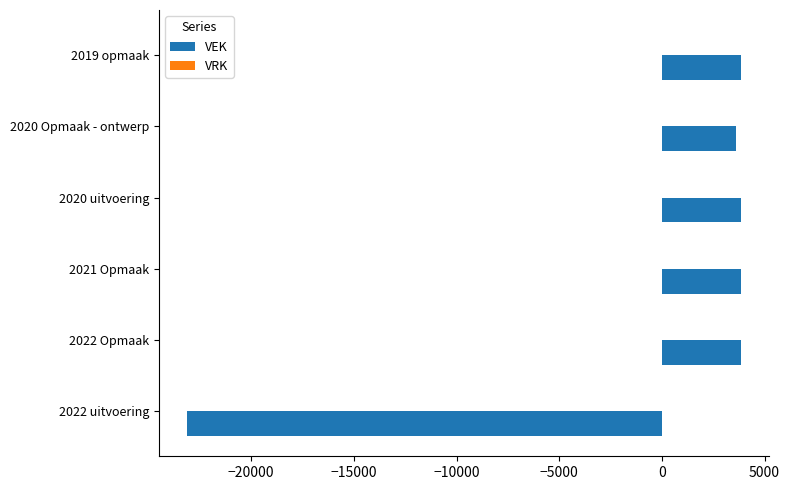

Is it true that the value at 2020 Opmaak - ontwerp is 3625?

True